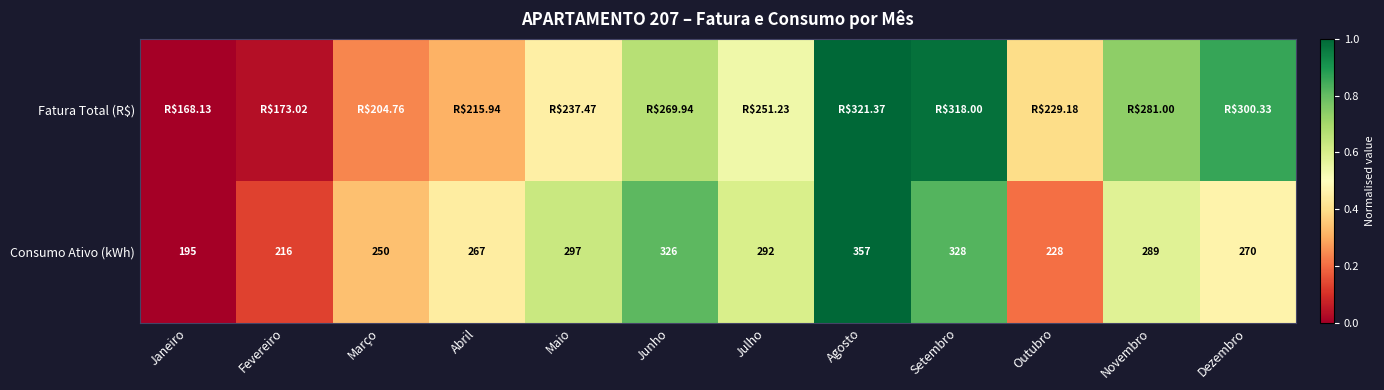

Where does the Consumo Ativo (kWh) series first go above 289?

Maio